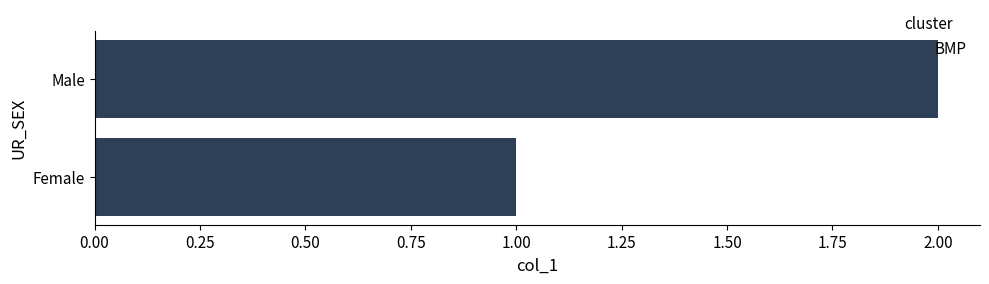

What is the greatest value displayed?

2